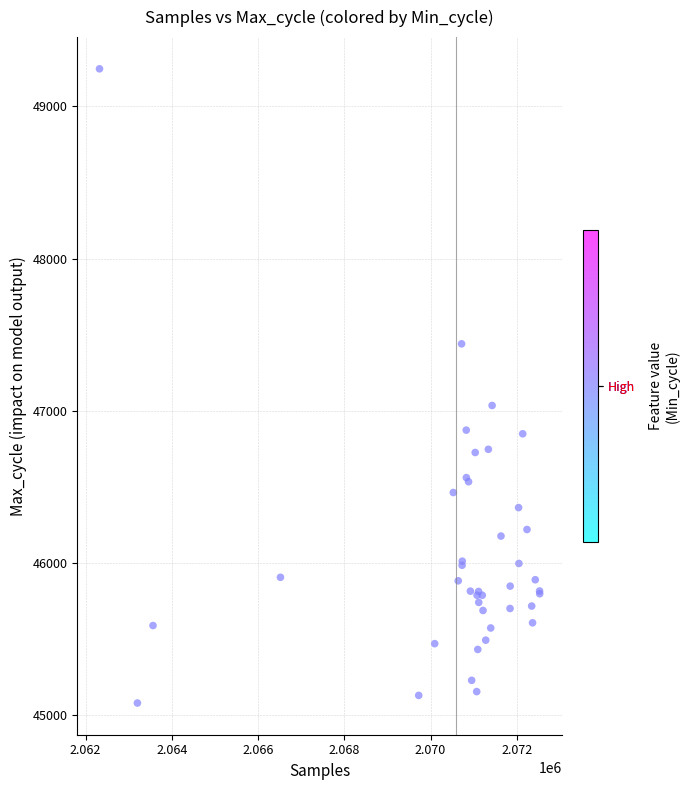

What Y value in the scatter plot is closest to 47163?

47035